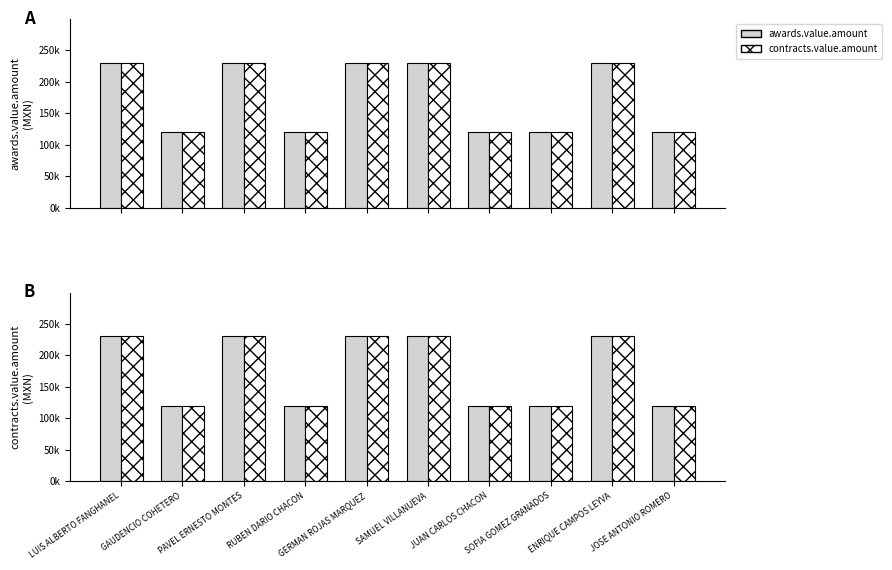

Which label corresponds to the largest value in the chart?

LUIS ALBERTO FANGHANEL